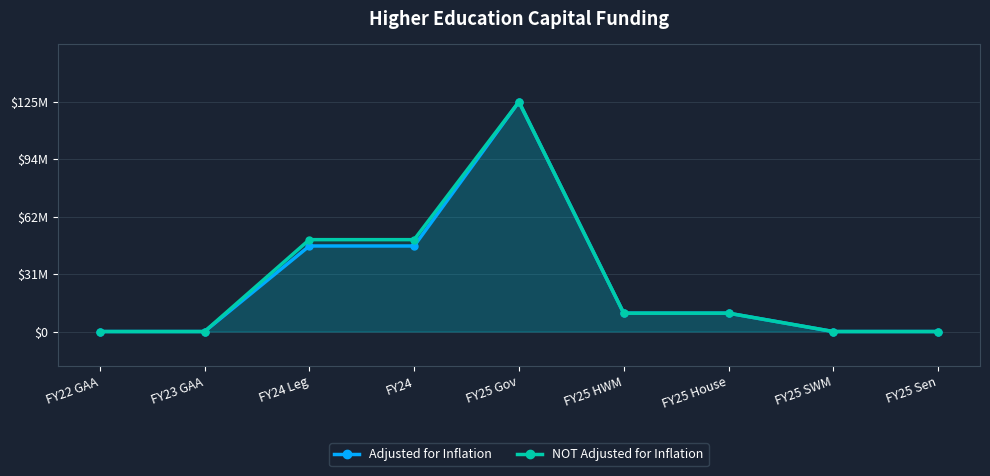

Which has a higher value, FY25 SWM or FY25 House?

FY25 House